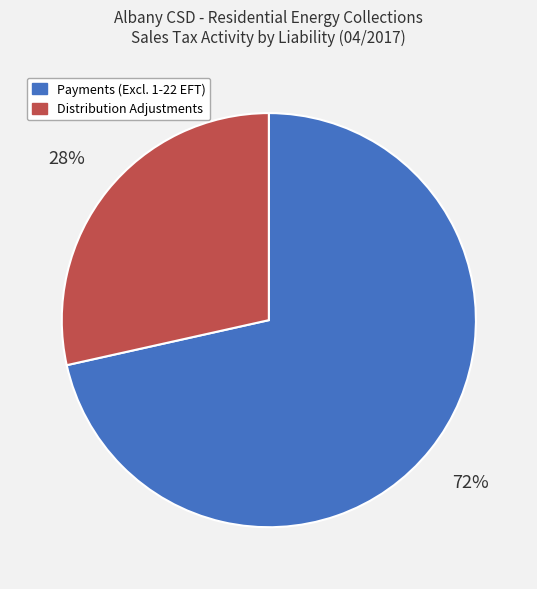

Do Payments (Excl. 1-22 EFT) and Distribution Adjustments together represent more than half of the pie?

Yes